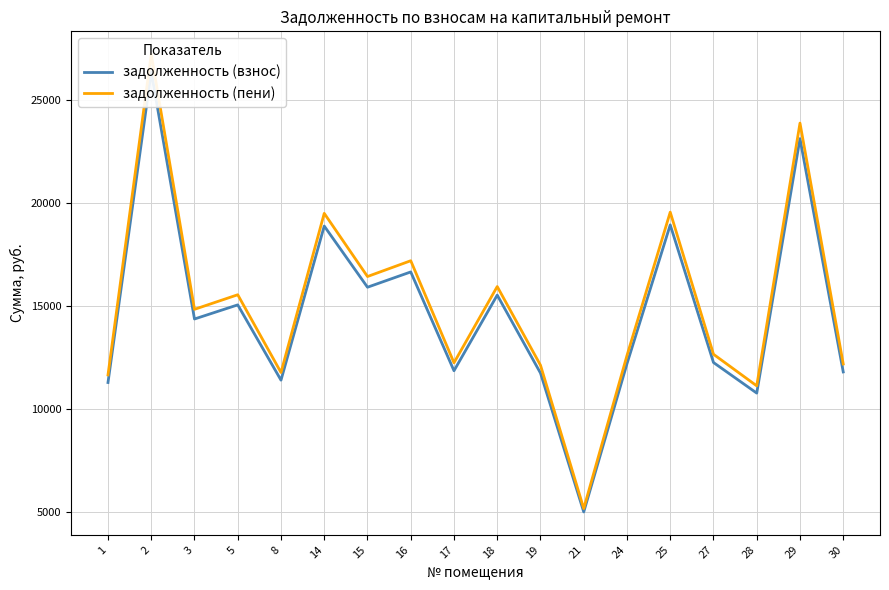

Reading left to right, what are all the values shown in this chart?

задолженность (взнос): 11293.1	26350.7	14373.1	15057.6	11407.2	18878.9	15913.2	16654.6	11863.4	15531.1	11749.3	5019.1	12205.8	18936.0	12262.8	10780.0	23116.8	11806.6
задолженность (пени): 11661.4	27210.0	14841.8	15548.6	11779.2	19494.5	16432.1	17197.7	12250.3	15945.4	12132.5	5182.8	12603.8	19553.5	12662.7	11131.5	23870.7	12191.6